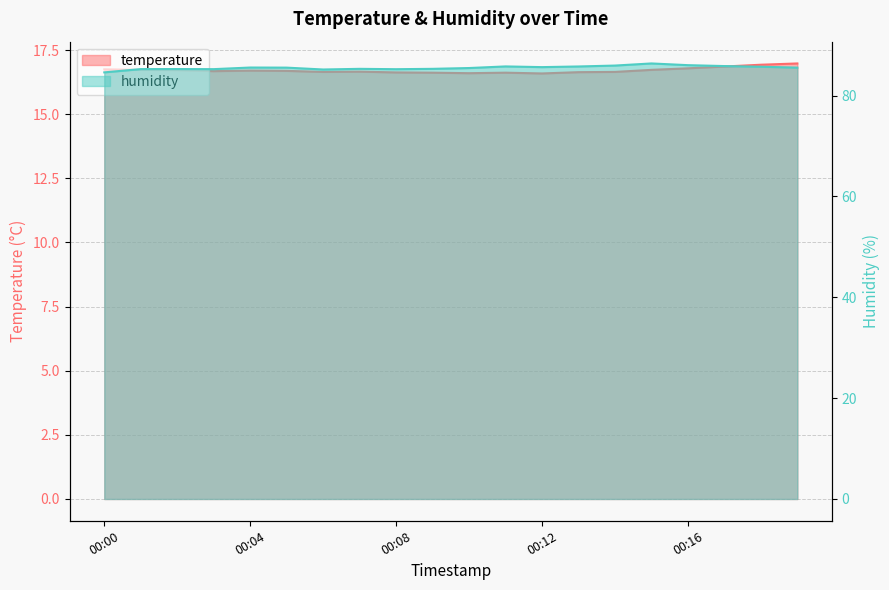

What is the difference between the highest and lowest values at 00:12?

69.1